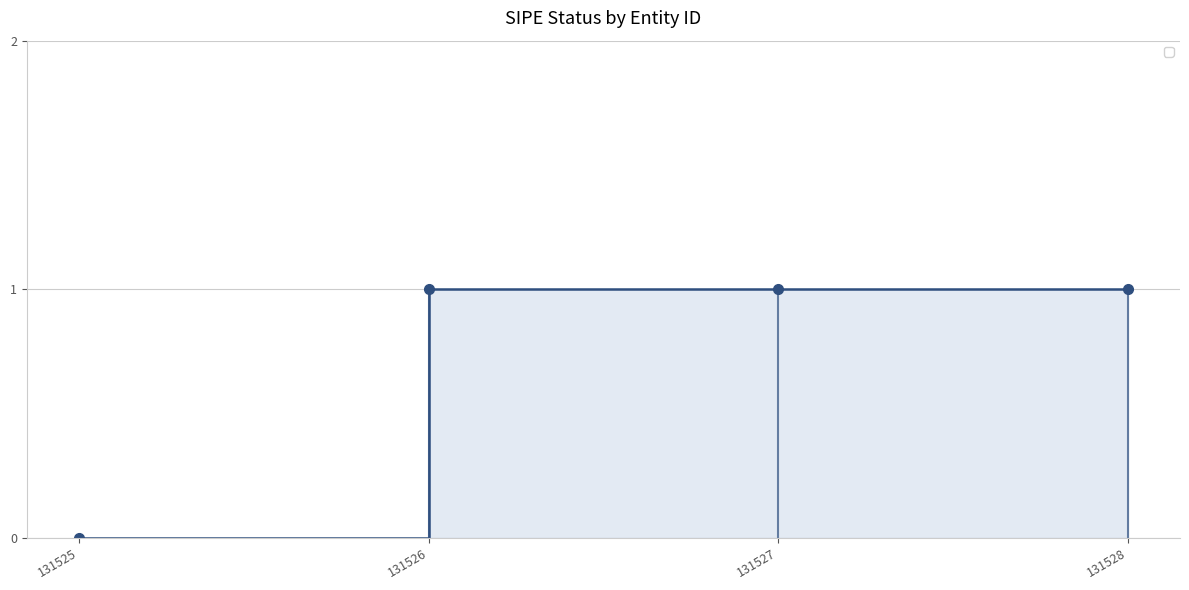

Reading left to right, what are all the values shown in this chart?

131525=0	131526=1	131527=1	131528=1